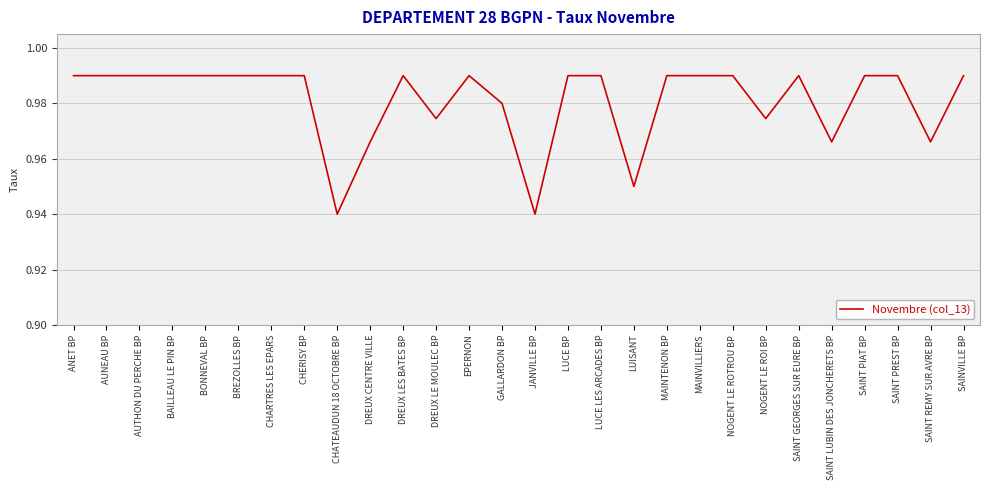

Between SAINT REMY SUR AVRE BP and EPERNON, which is larger?

EPERNON